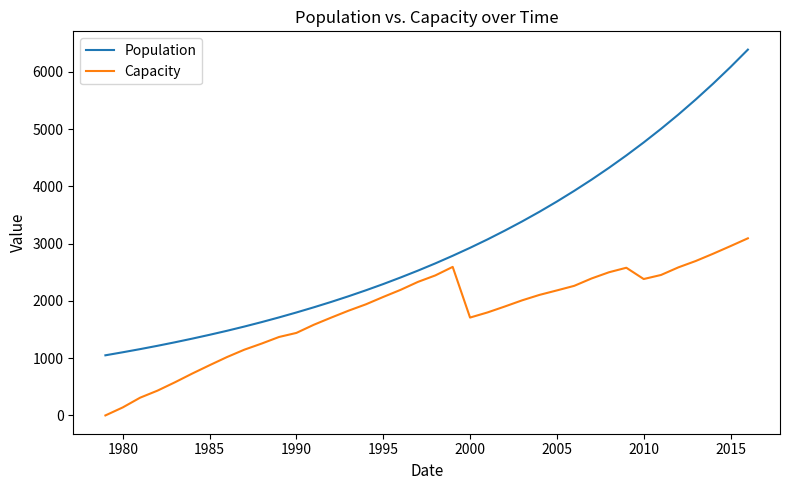

Which series has the largest range (max minus min)?

Population